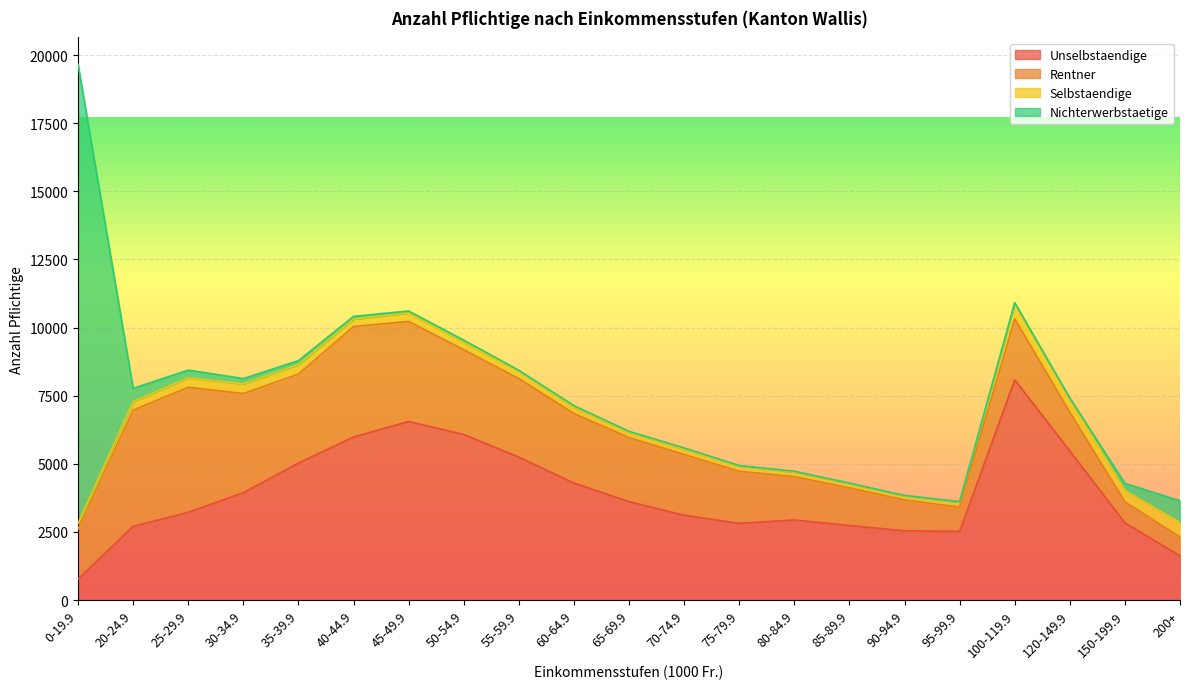

Which series changed the most between 30-34.9 and 150-199.9?

Rentner